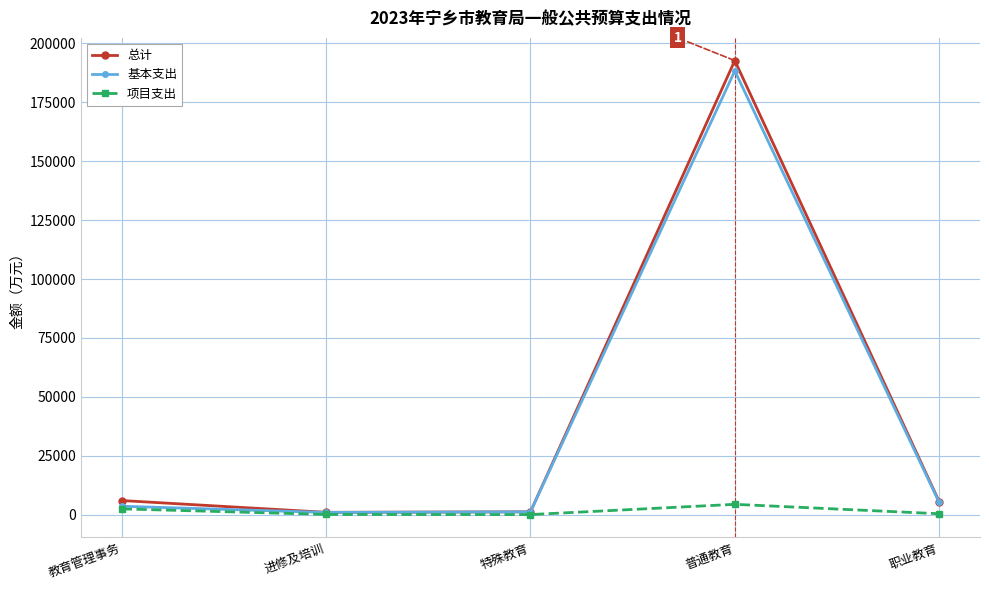

What is the label of the 2nd point from the right?

普通教育